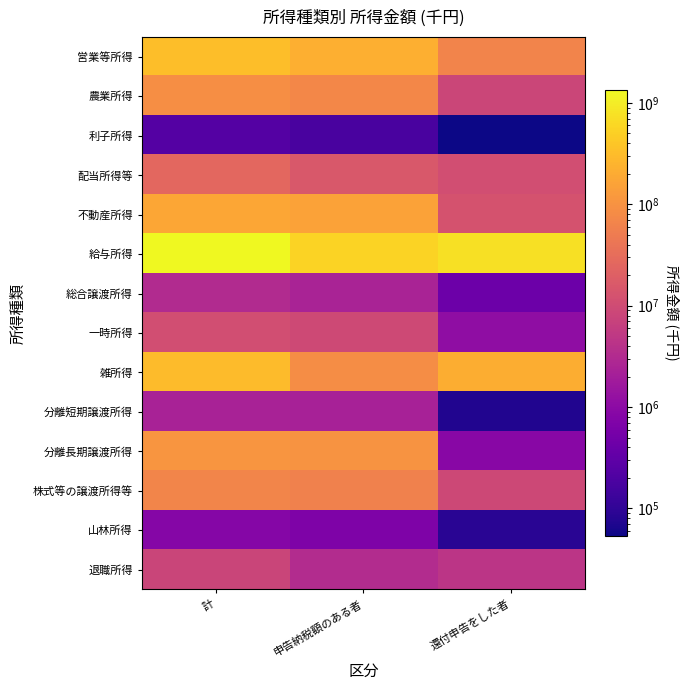

Reading right to left, list all the values displayed in this chart.

営業等所得: 還付申告をした者=65202669	申告納税額のある者=224344008	計=326185772
農業所得: 還付申告をした者=8214399	申告納税額のある者=72191600	計=89419088
利子所得: 還付申告をした者=53038	申告納税額のある者=178851	計=237328
配当所得等: 還付申告をした者=11087979	申告納税額のある者=15346876	計=26473058
不動産所得: 還付申告をした者=12939894	申告納税額のある者=153285123	計=177559201
給与所得: 還付申告をした者=757019115	申告納税額のある者=550105736	計=1338969560
総合譲渡所得: 還付申告をした者=423230	申告納税額のある者=2423547	計=3215542
一時所得: 還付申告をした者=1094879	申告納税額のある者=9330627	計=10938250
雑所得: 還付申告をした者=212327694	申告納税額のある者=84354331	計=309063020
分離短期譲渡所得: 還付申告をした者=73990	申告納税額のある者=2264399	計=2353040
分離長期譲渡所得: 還付申告をした者=894081	申告納税額のある者=106072881	計=107820966
株式等の譲渡所得等: 還付申告をした者=9012602	申告納税額のある者=59100968	計=68301812
山林所得: 還付申告をした者=85594	申告納税額のある者=692027	計=830167
退職所得: 還付申告をした者=4509628	申告納税額のある者=3297732	計=7858320